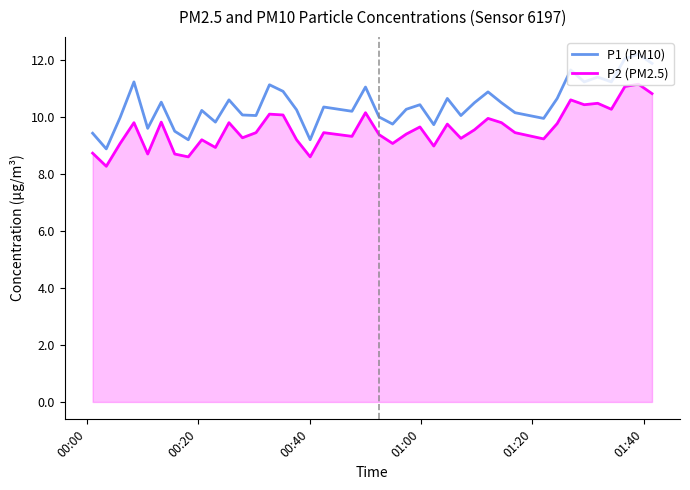

True or false: P1 (PM10) and P2 (PM2.5) intersect in this chart.

False